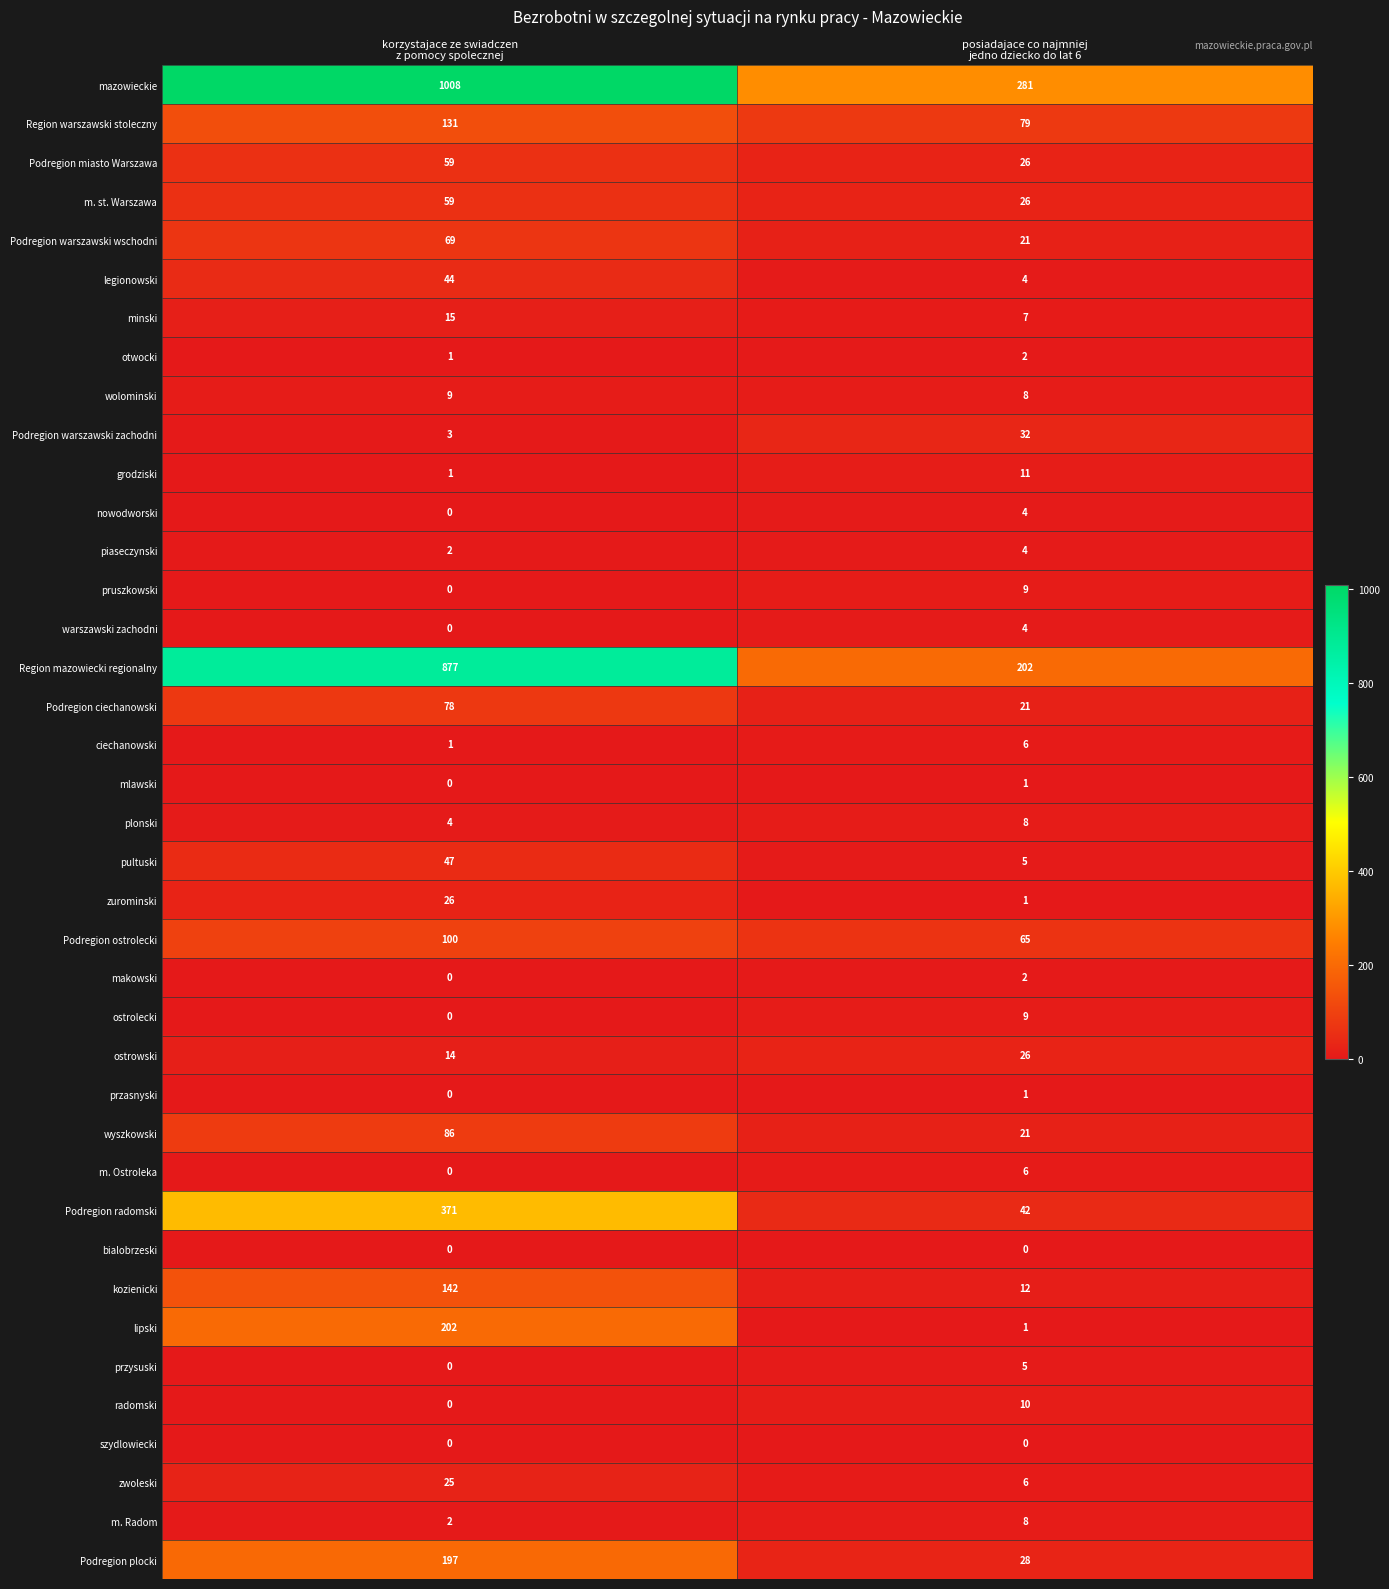

Which series has the largest range (max minus min)?

mazowieckie